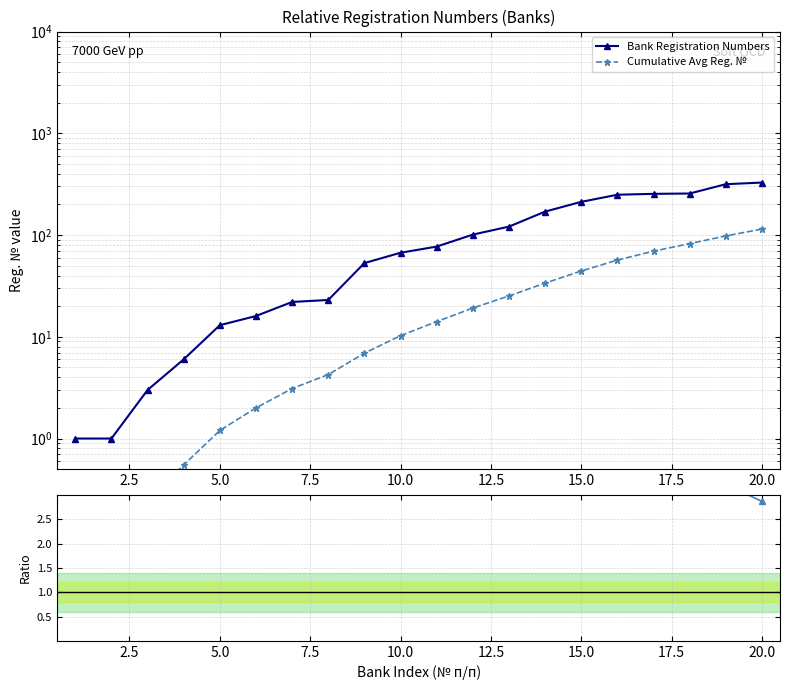

True or false: Ratio to Cumulative Avg and Bank Registration Numbers cross at least once.

True